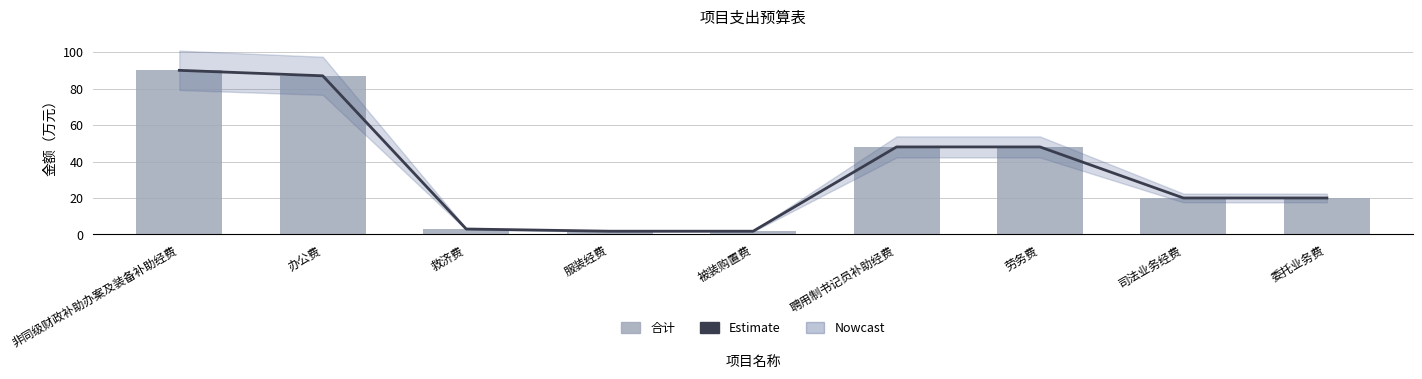

What position from the left is 劳务费?

7